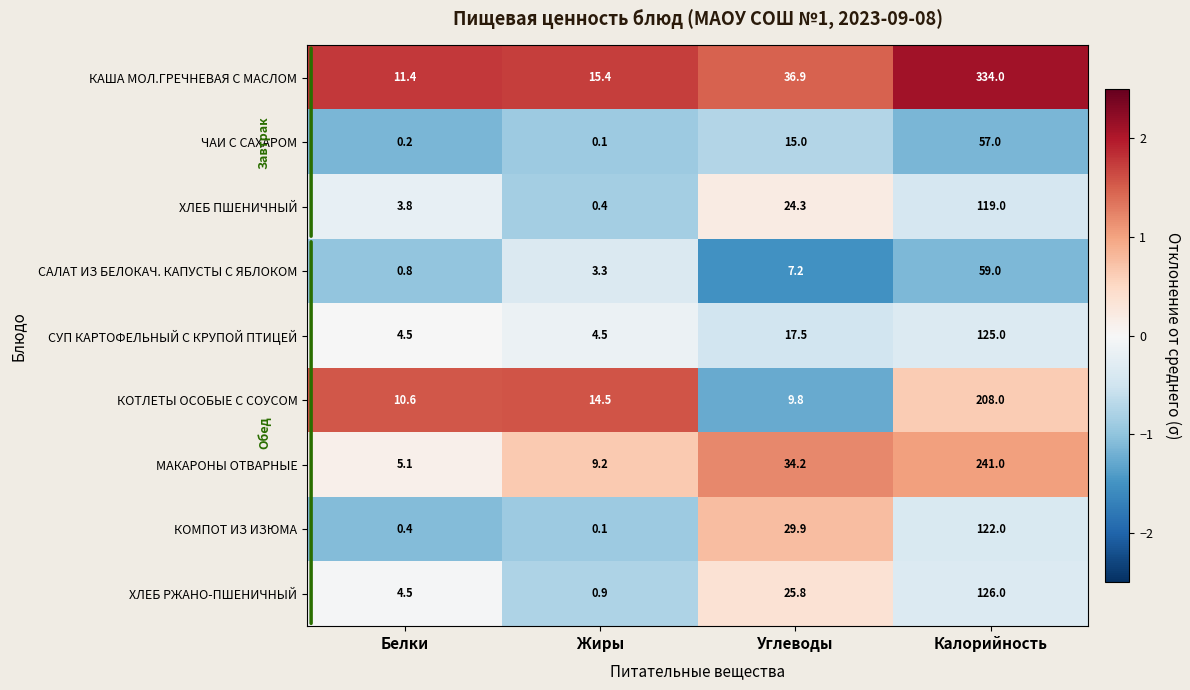

What value does the ХЛЕБ ПШЕНИЧНЫЙ series have at Белки?

3.8